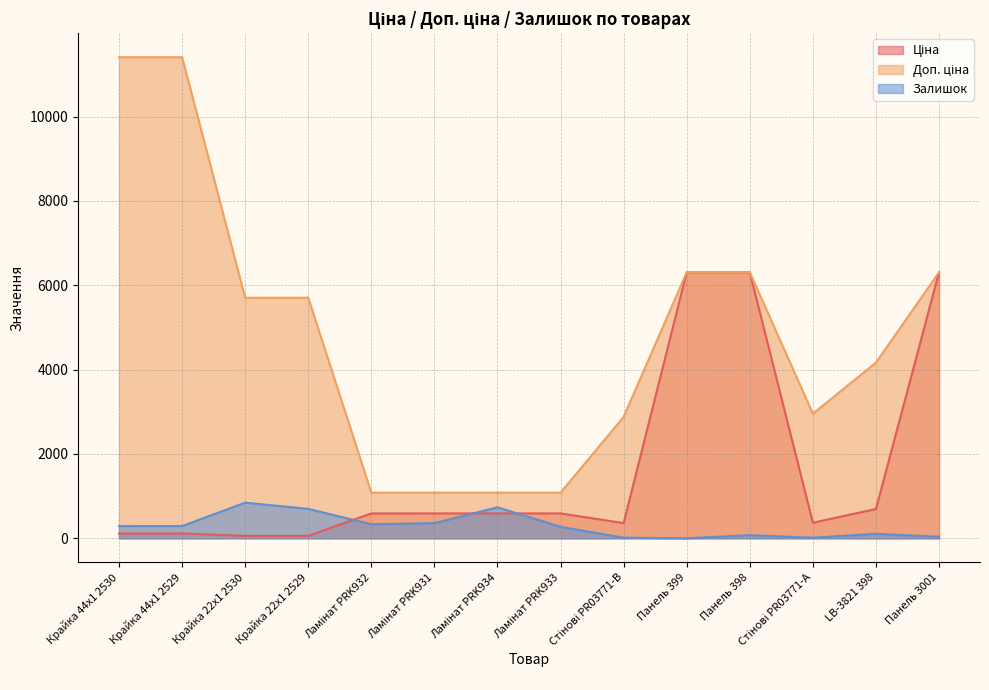

Reading left to right, what are all the values shown in this chart?

Ціна: 114.1	114.1	57.0	57.0	589.9	589.9	589.9	589.9	359.9	6308.8	6308.8	369.5	694.3	6308.8
Доп. ціна: 11410.0	11410.0	5705.0	5705.0	1081.7	1081.7	1081.7	1081.7	2878.8	6308.8	6308.8	2955.8	4165.6	6308.8
Залишок: 289.0	290.0	845.0	698.0	333.0	359.0	735.0	272.0	14.0	0.0	74.0	14.0	106.0	36.0